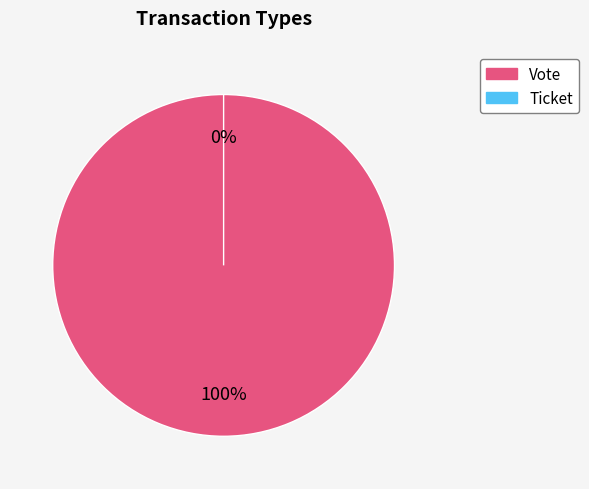

Is it true that Vote is 100% of the pie?

True